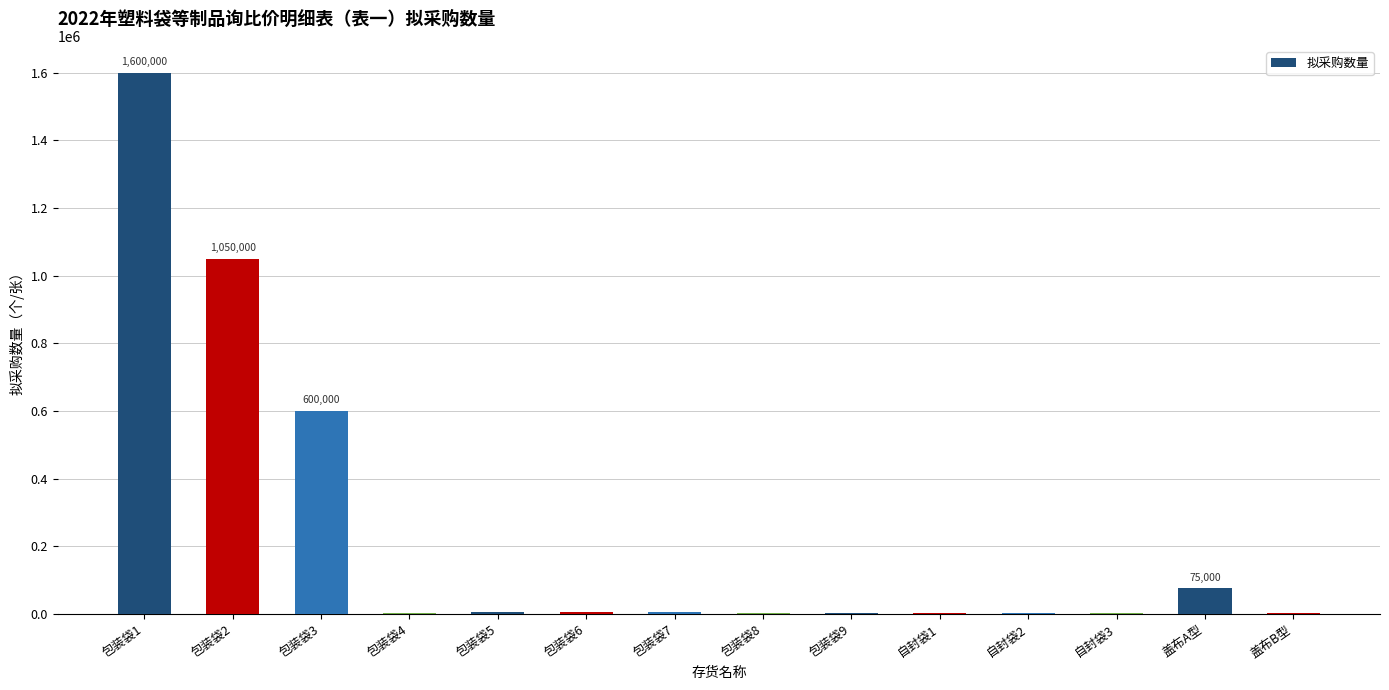

Approximately how many times larger is the value at 盖布A型 compared to 包装袋8?

75.0